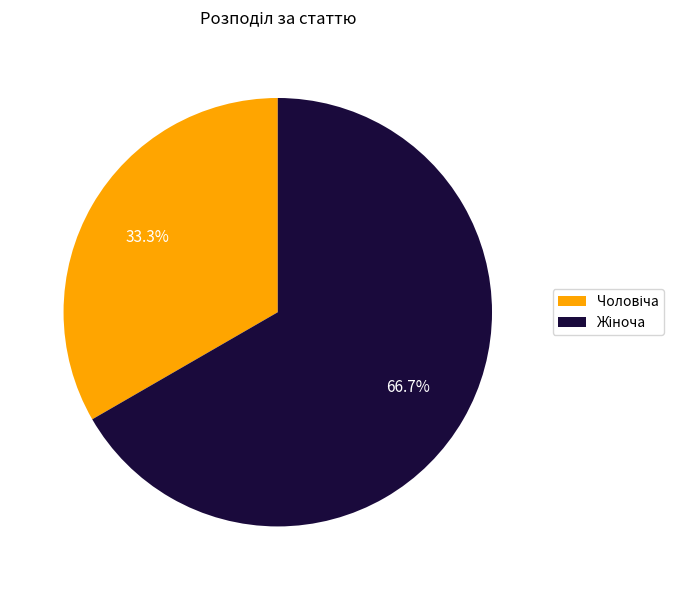

Count the number of slices in the pie.

2